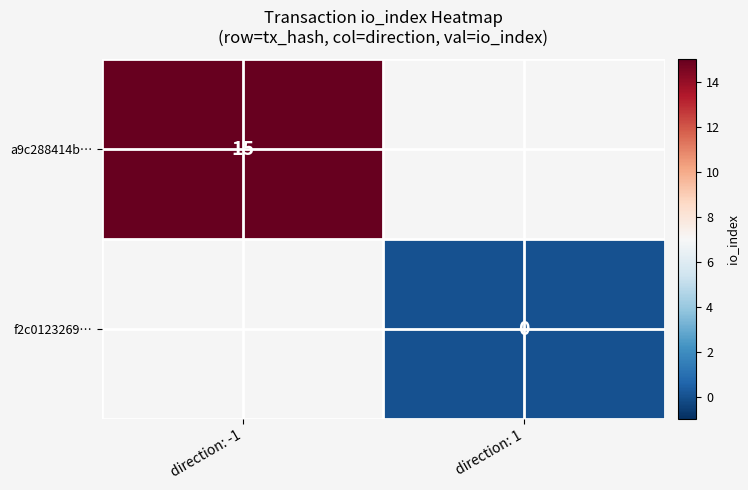

How many categories are shown in the chart?

2